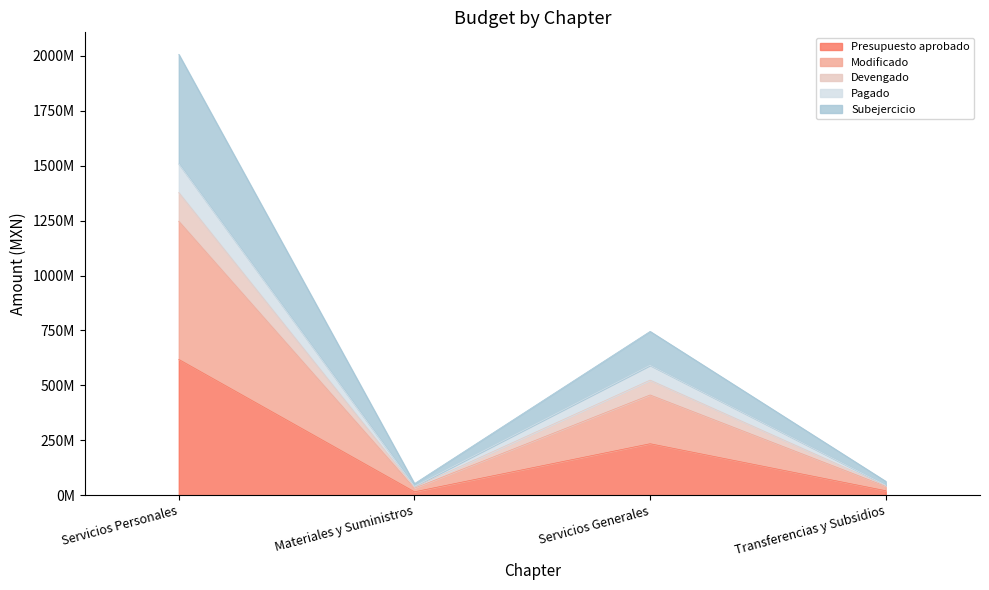

How many interior local valleys does the Pagado series have?

1